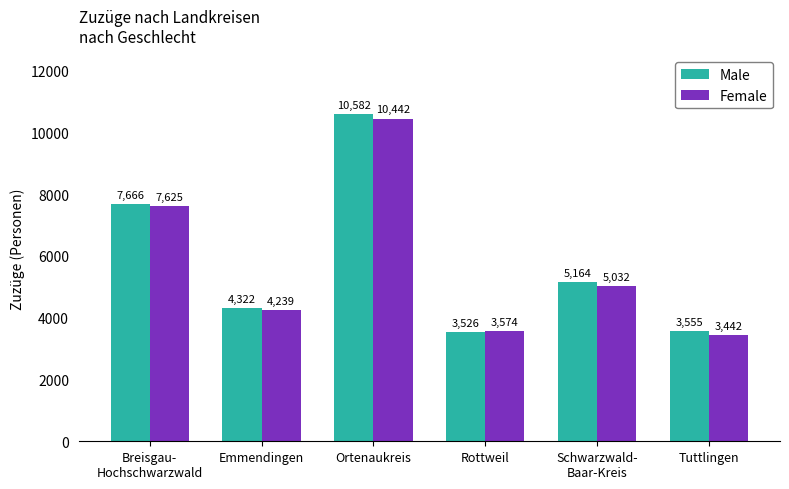

What is the total value across all series at Tuttlingen?

6997